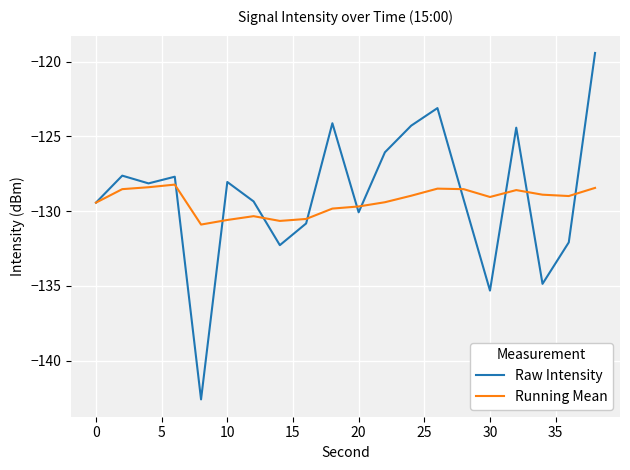

How many lines are shown in the chart?

2